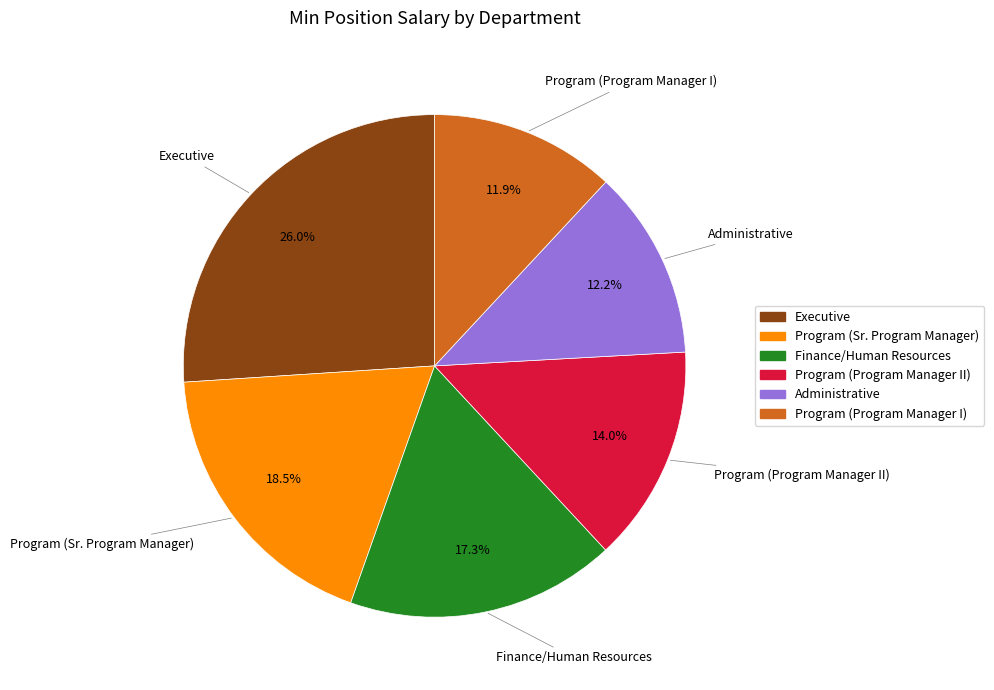

To the nearest percent, what is the difference between the Program (Program Manager I) and Program (Program Manager II) slice percentages?

2%